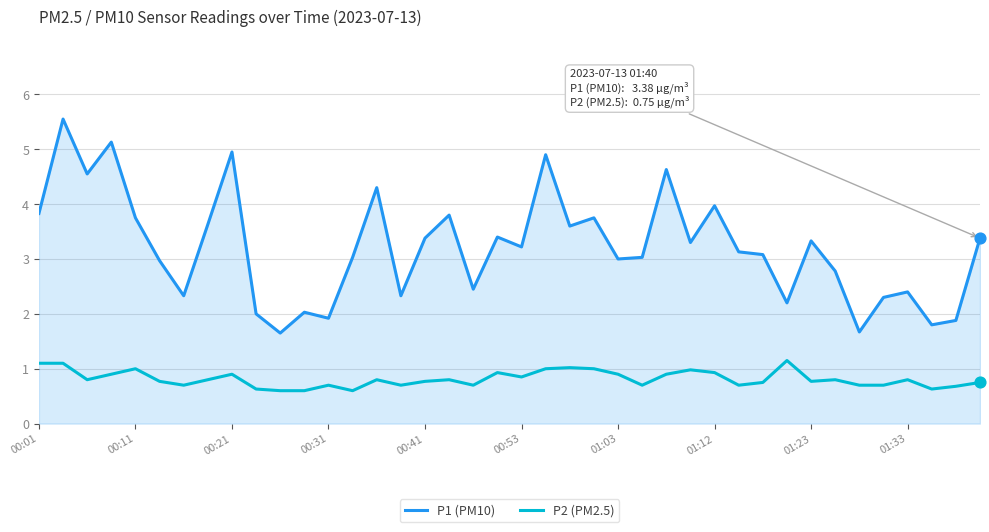

Which series has the largest range (max minus min)?

P1 (PM10)